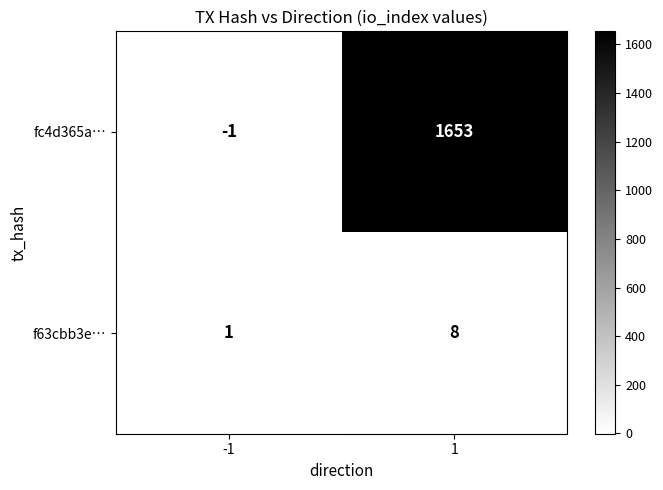

Count the number of categories in the chart.

2